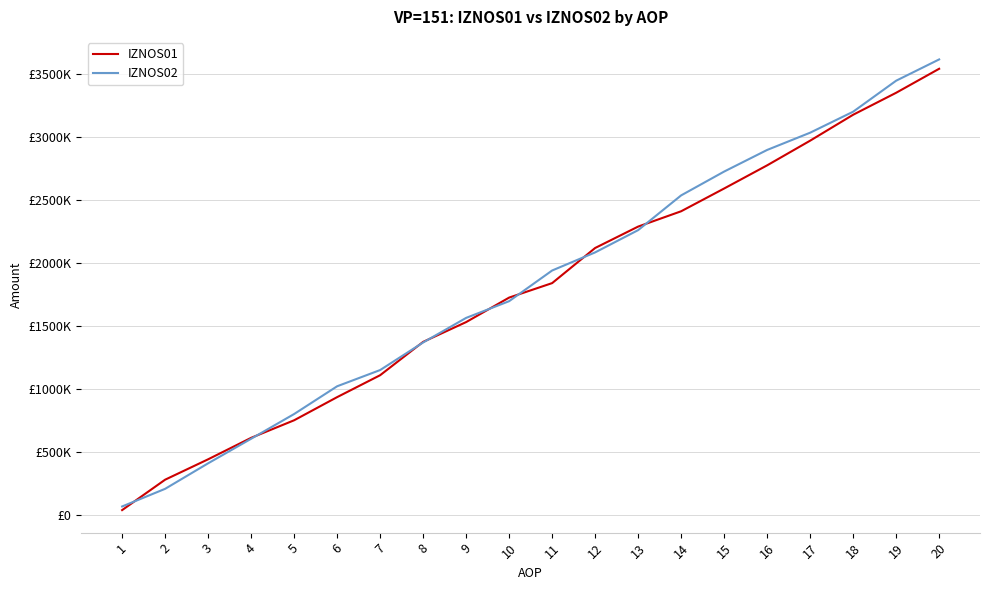

True or false: IZNOS01 and IZNOS02 intersect in this chart.

True